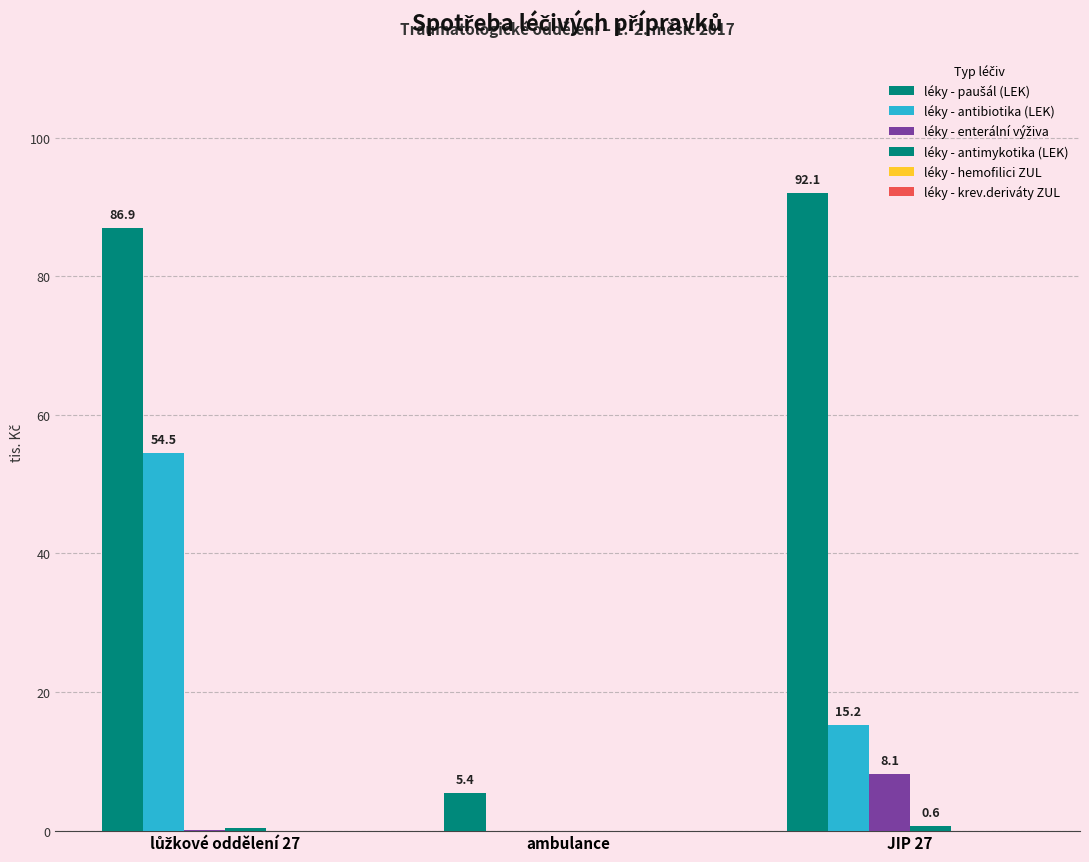

Does the chart contain stacked bars?

No